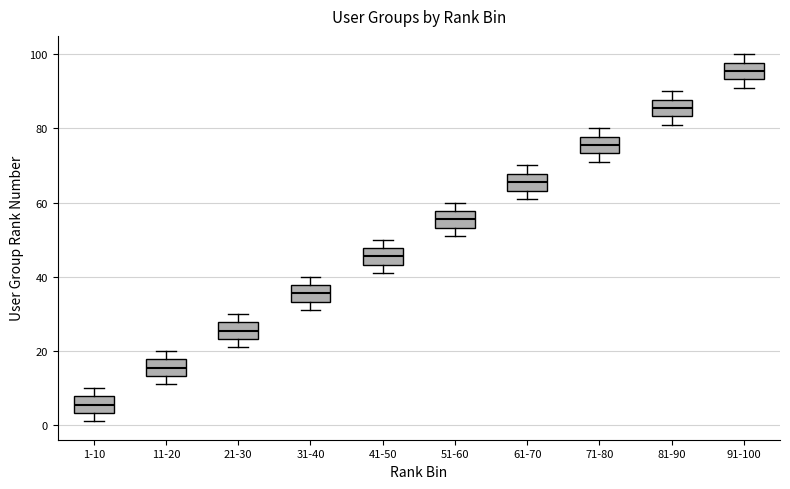

Where does the median line of the box for 61-70 sit on the y-axis? The values are not printed on the chart, so give them approximately, as read against the axis.

66